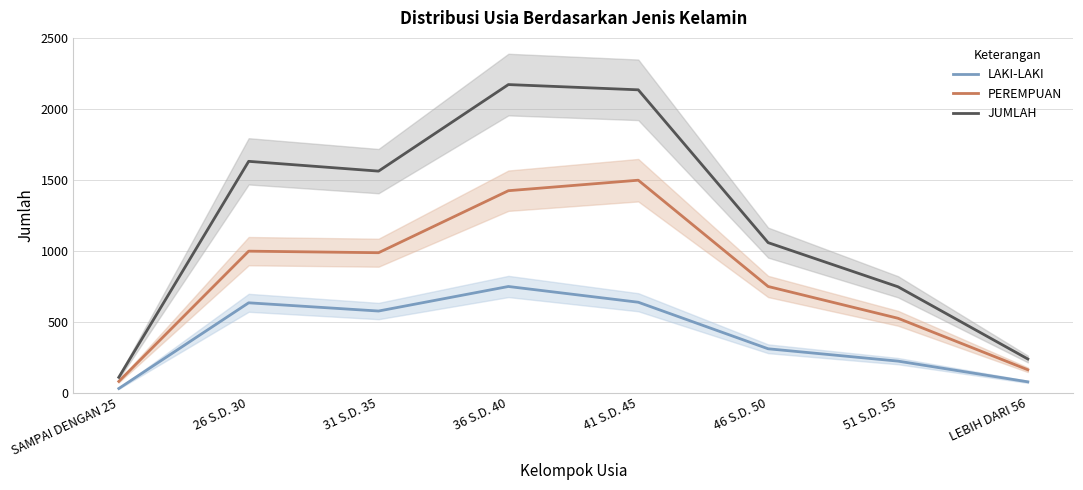

Does the chart have visible grid lines?

Yes